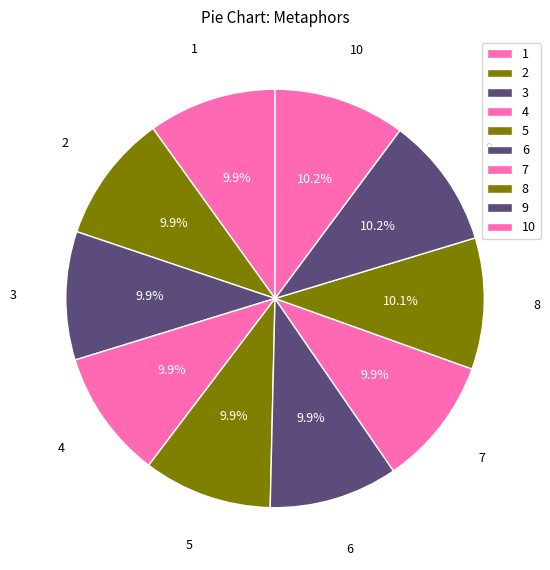

How many segments does this pie chart have?

10